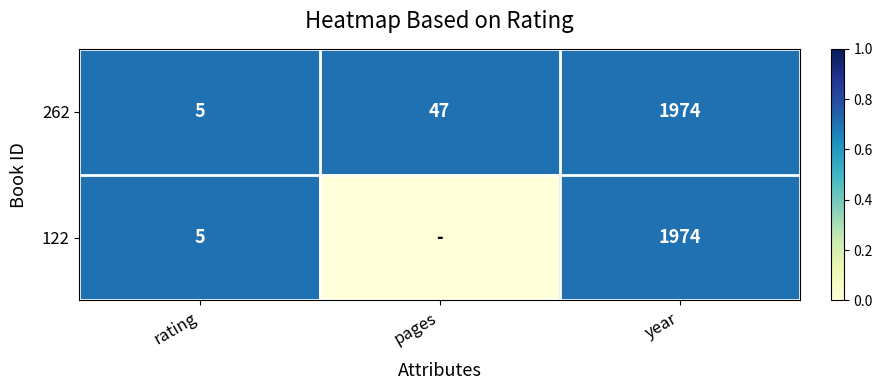

What is the average value of the 262 series?

675